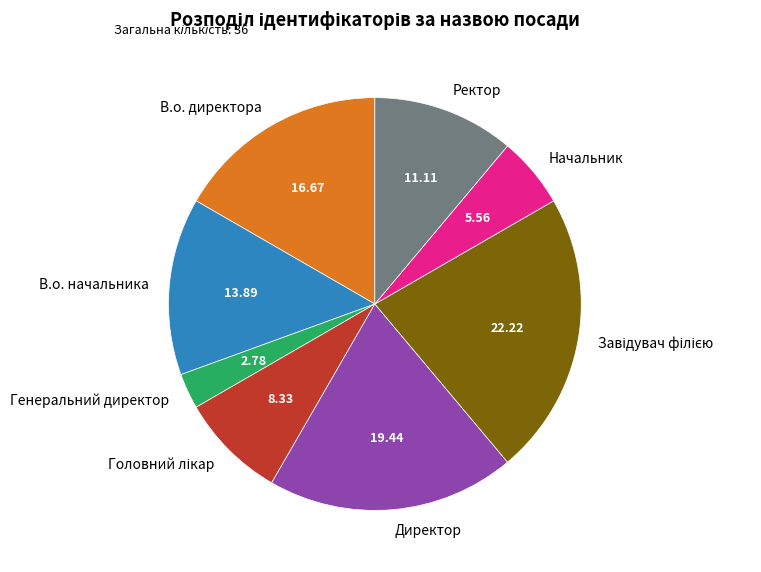

Approximately how many times larger is the value at В.о. директора compared to Директор?

0.9